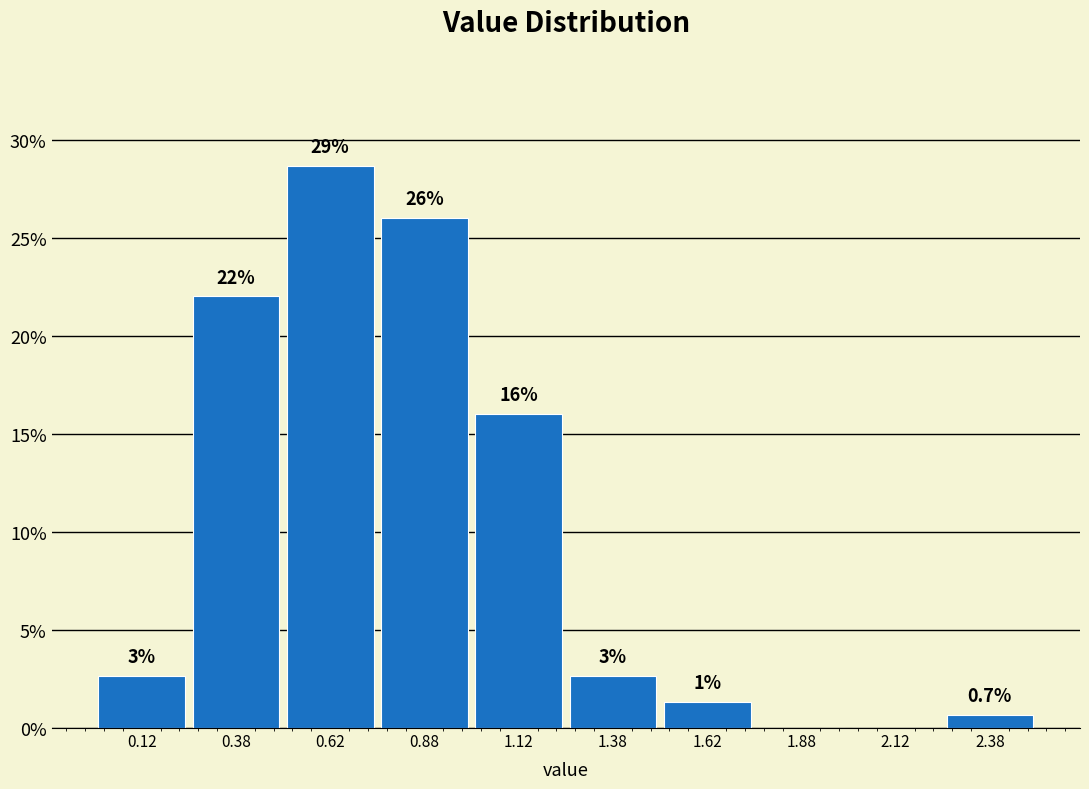

Which range on the x-axis has the tallest bar?

0.50 to 0.75